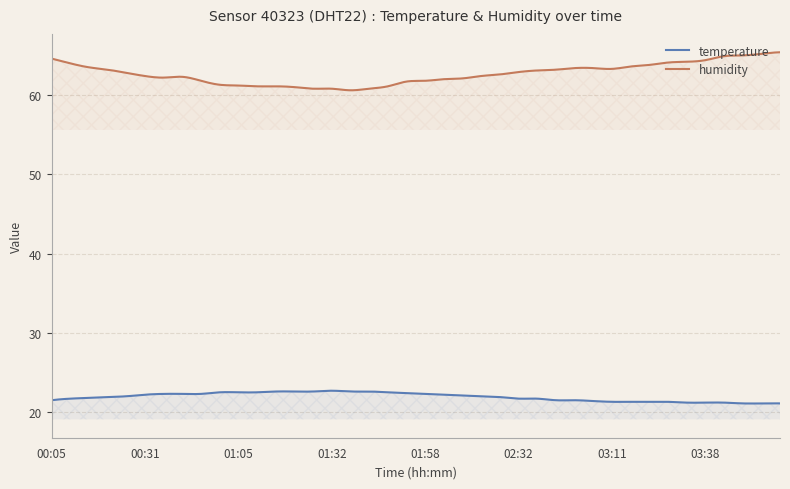

Reading left to right, what are all the values shown in this chart?

temperature: 21.5	21.7	21.8	21.9	22.0	22.2	22.3	22.3	22.3	22.5	22.5	22.5	22.6	22.6	22.6	22.7	22.6	22.6	22.5	22.4	22.3	22.2	22.1	22.0	21.9	21.7	21.7	21.5	21.5	21.4	21.3	21.3	21.3	21.3	21.2	21.2	21.2	21.1	21.1	21.1
humidity: 64.6	64.0	63.5	63.2	62.8	62.4	62.2	62.3	61.8	61.3	61.2	61.1	61.1	61.0	60.8	60.8	60.6	60.8	61.1	61.7	61.8	62.0	62.1	62.4	62.6	62.9	63.1	63.2	63.4	63.4	63.3	63.6	63.8	64.1	64.2	64.4	64.9	65.0	65.2	65.4